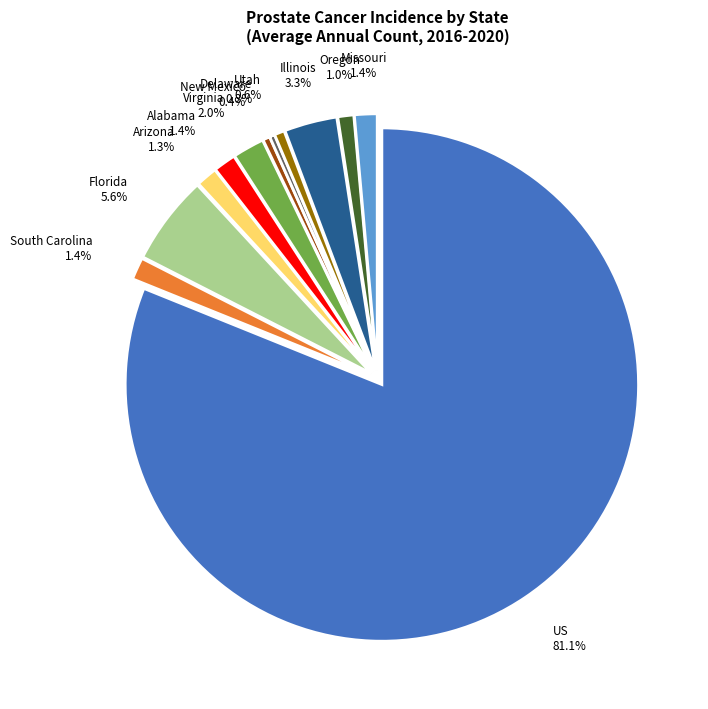

Is there any slice that represents more than half of the pie?

Yes